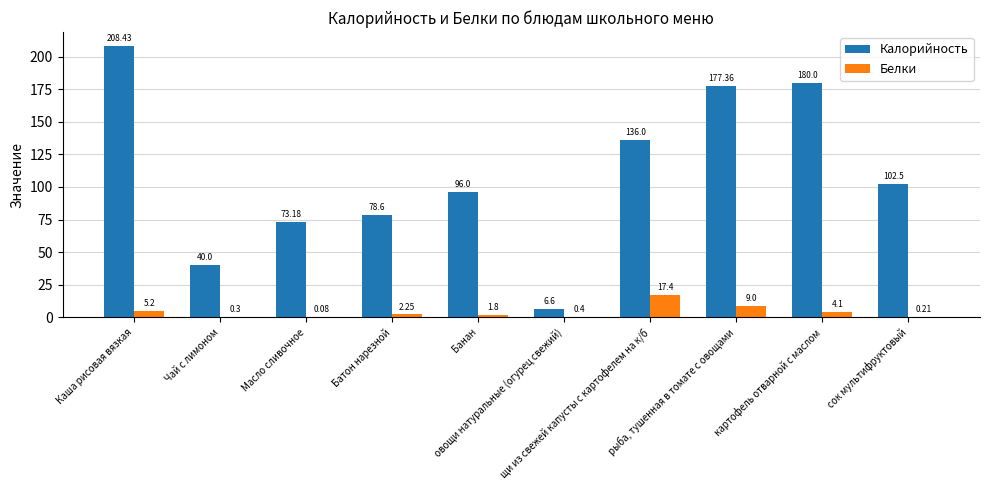

What are all the series names shown in the legend?

Калорийность, Белки